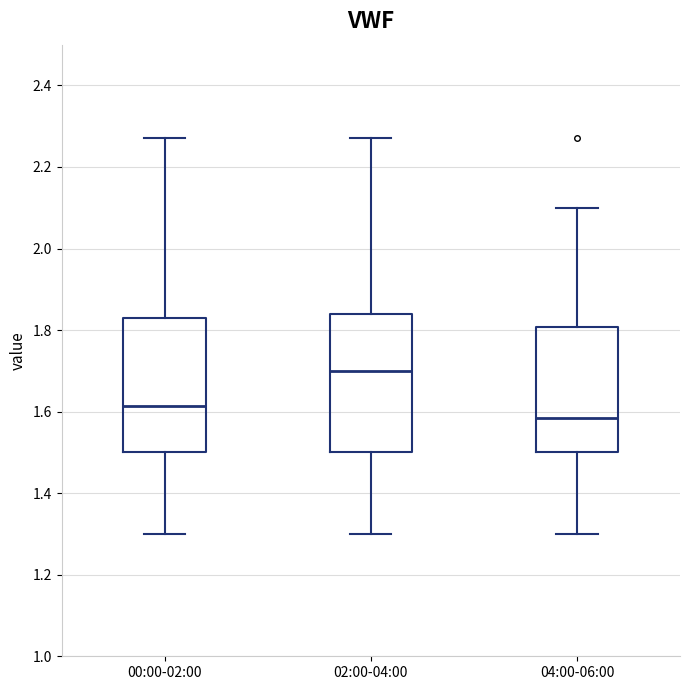

Which box's median line is the highest?

02:00-04:00